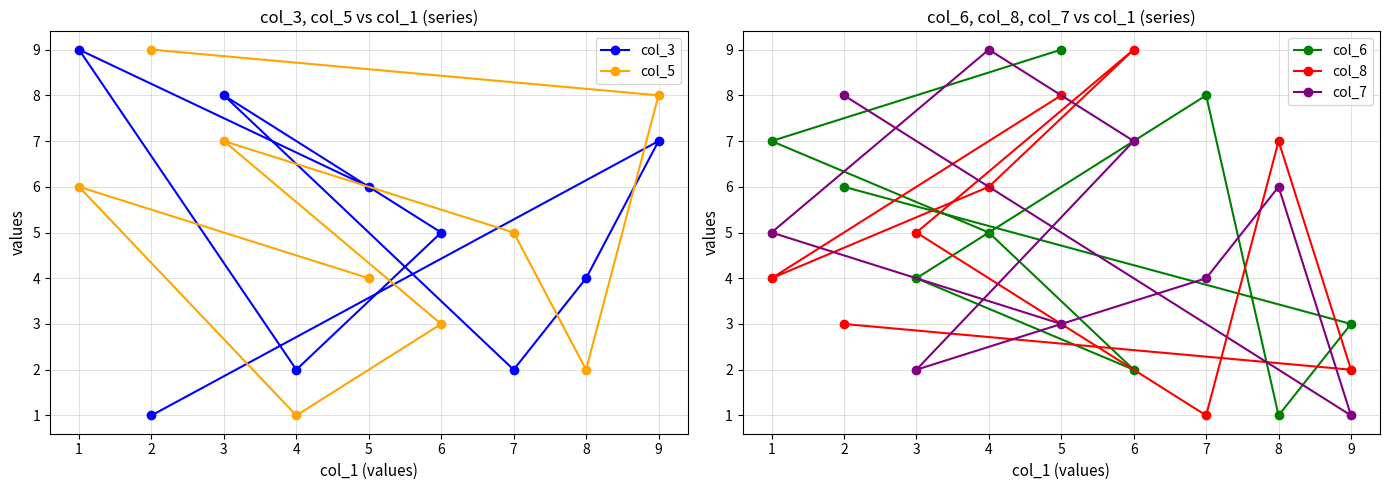

What are all the series names shown in the legend?

col_3, col_5, col_6, col_8, col_7